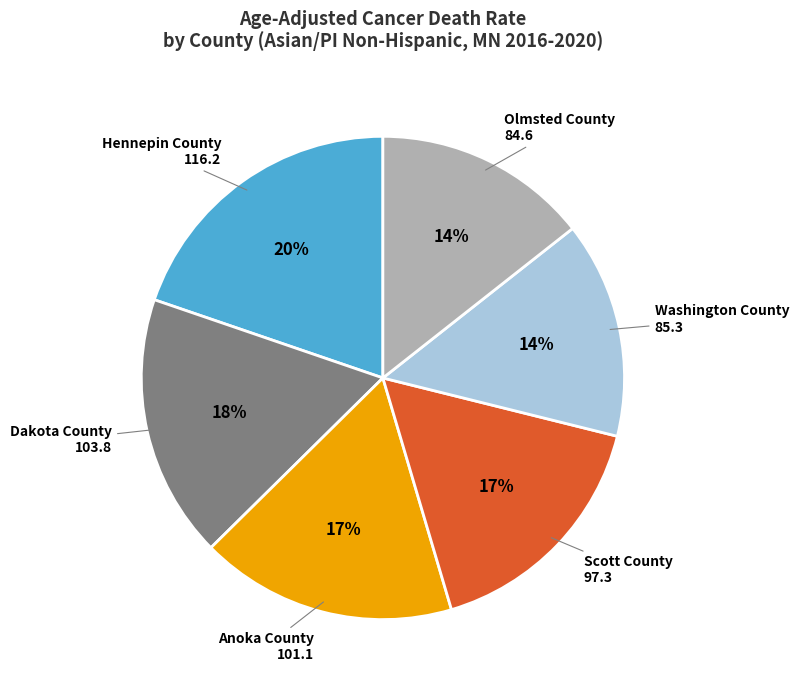

What percentage is the Washington County slice, to the nearest percent?

14%